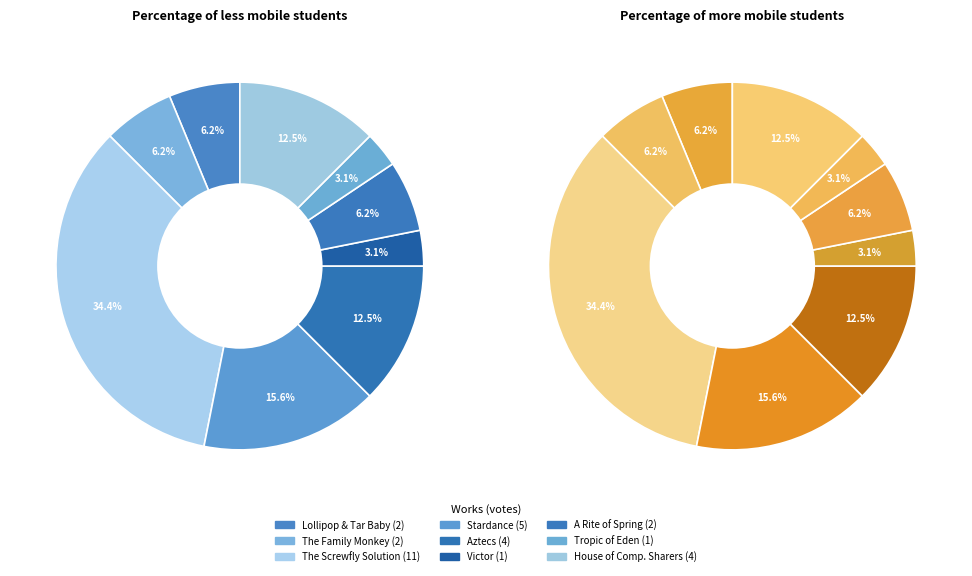

What is the change in value from Lollipop and the Tar Baby to Aztecs?

+2